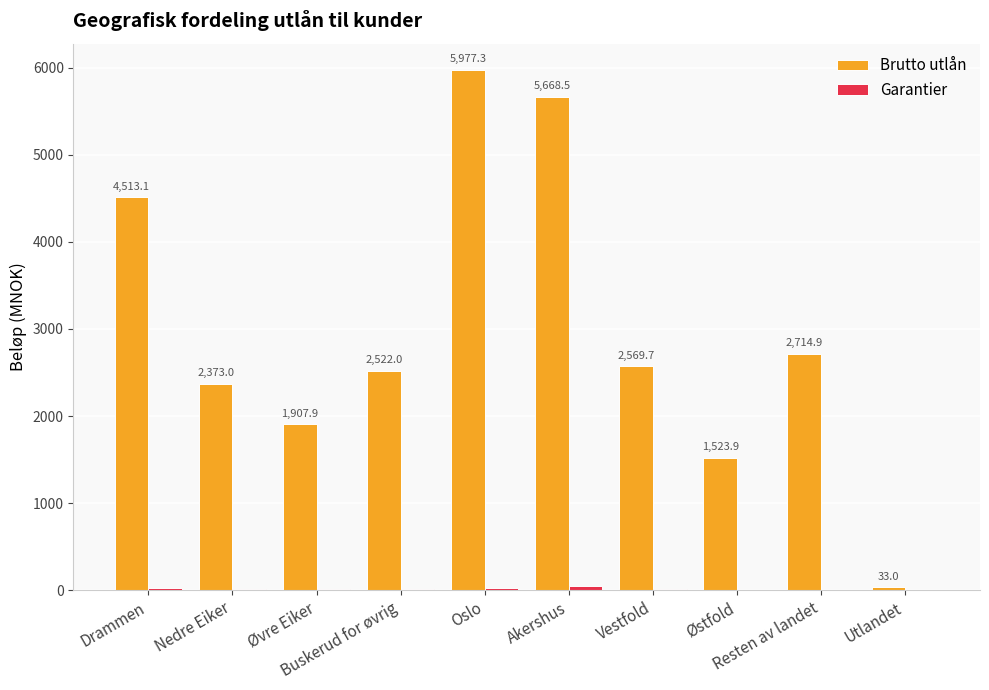

Which series has the largest total across all categories?

Brutto utlån